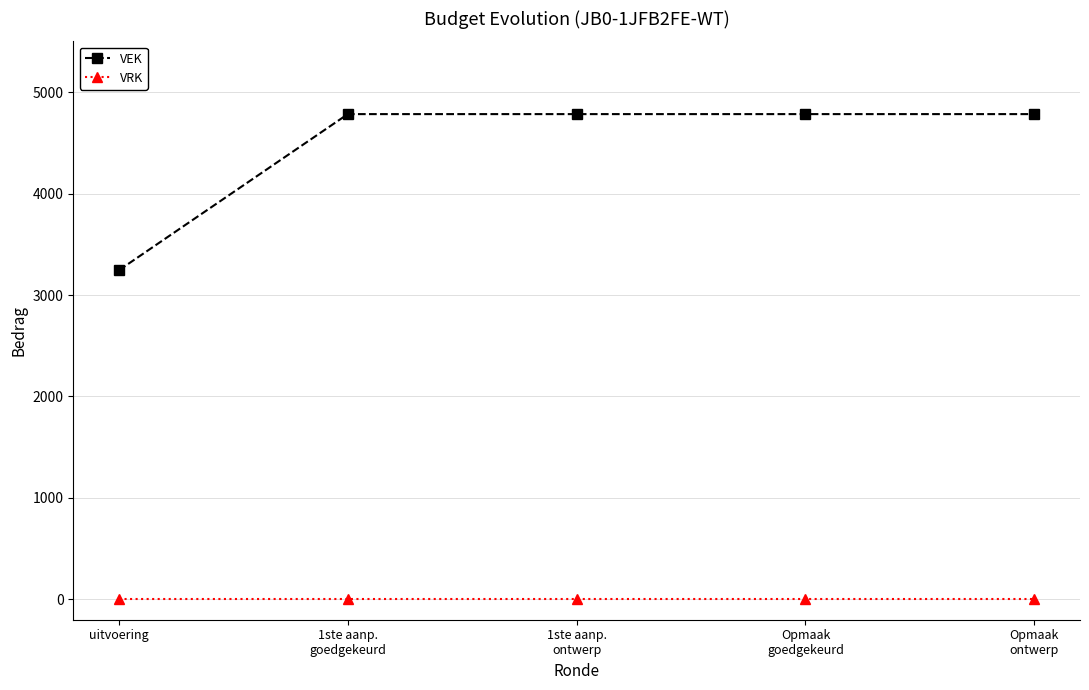

What is the lowest value of the VEK series?

3245